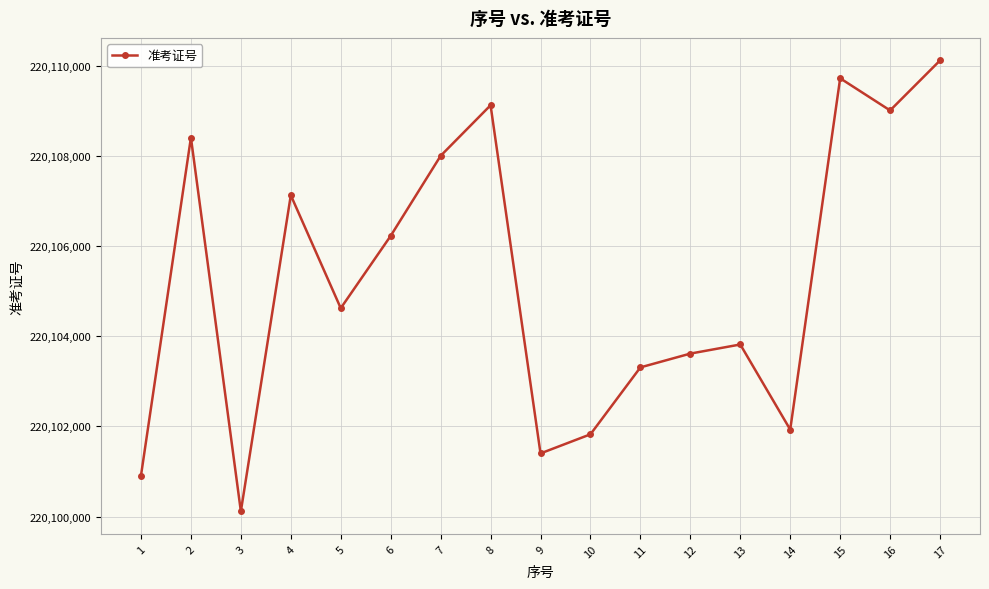

How many lines are shown in the chart?

1